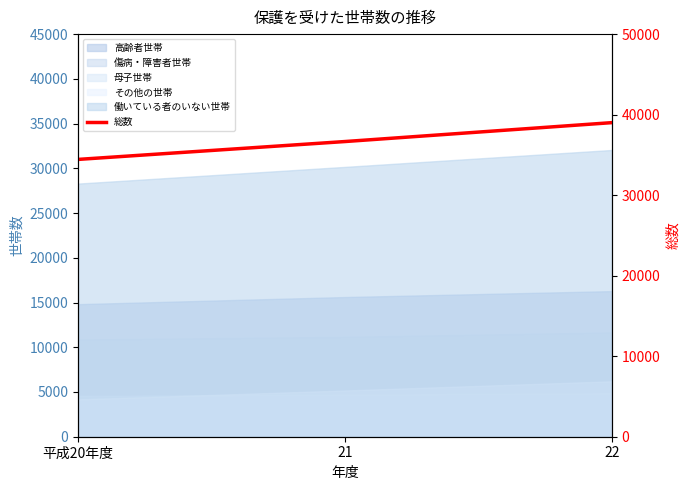

Reading right to left, what are all the values shown in this chart?

22=39007	21=36659	平成20年度=34439